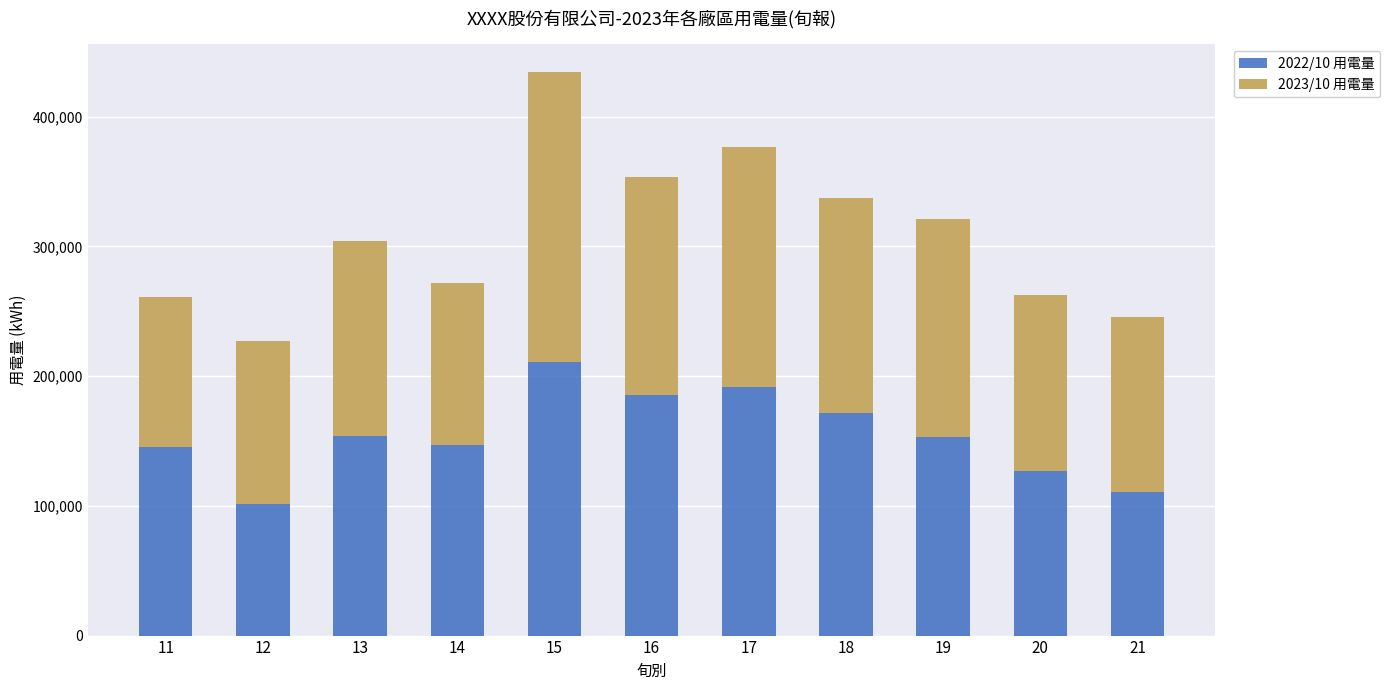

Which category has the lowest value in the 2022/10 用電量 series?

12